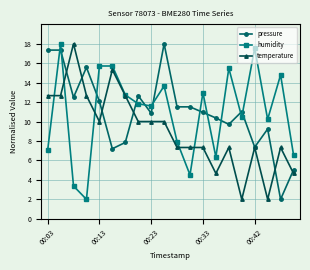

What is the smallest value displayed?

2.0